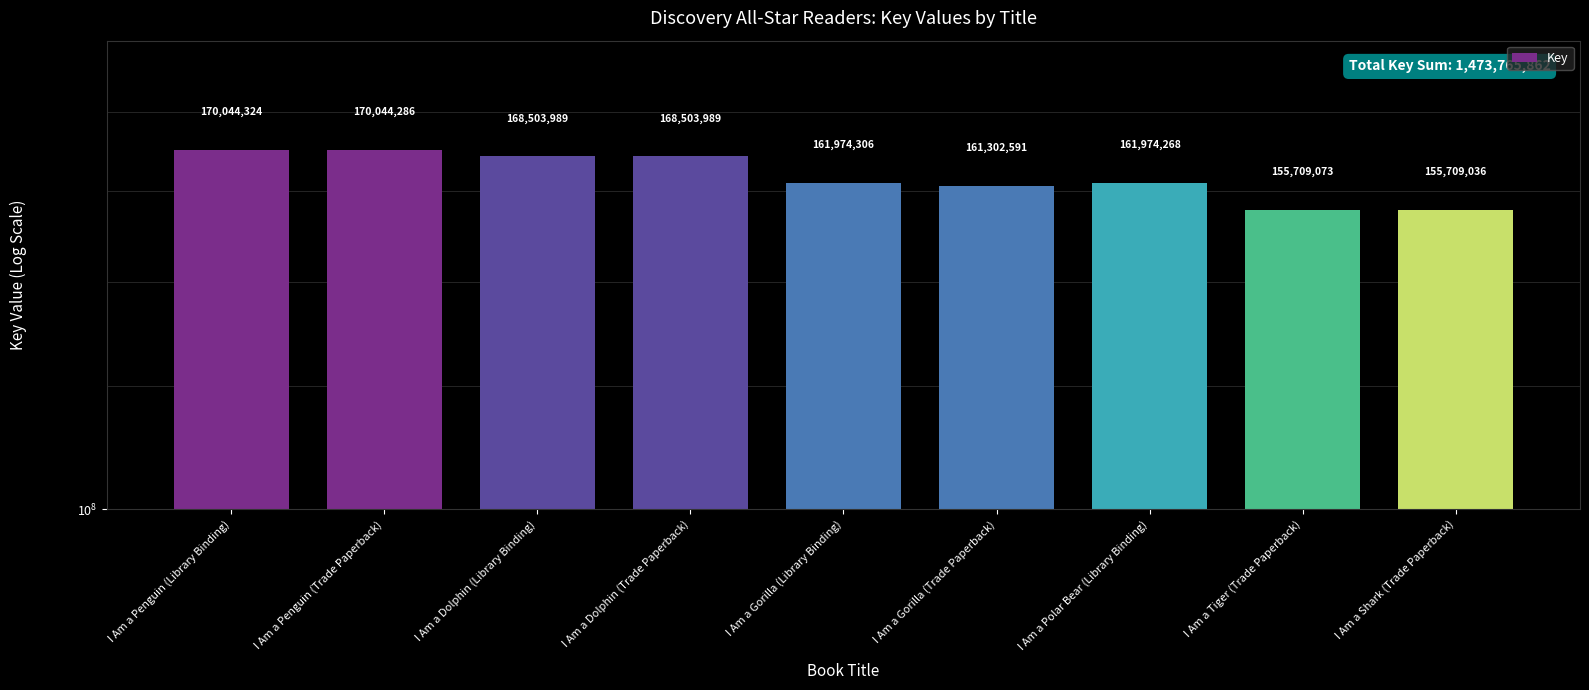

At which label is the value closest to 162876680?

I Am a Gorilla (Library Binding)